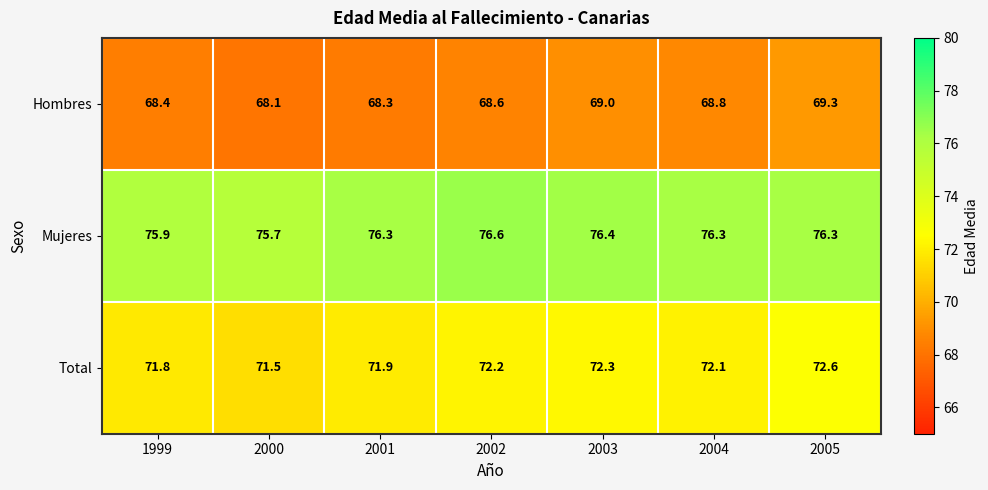

At which category is the sum across all series the highest?

2005